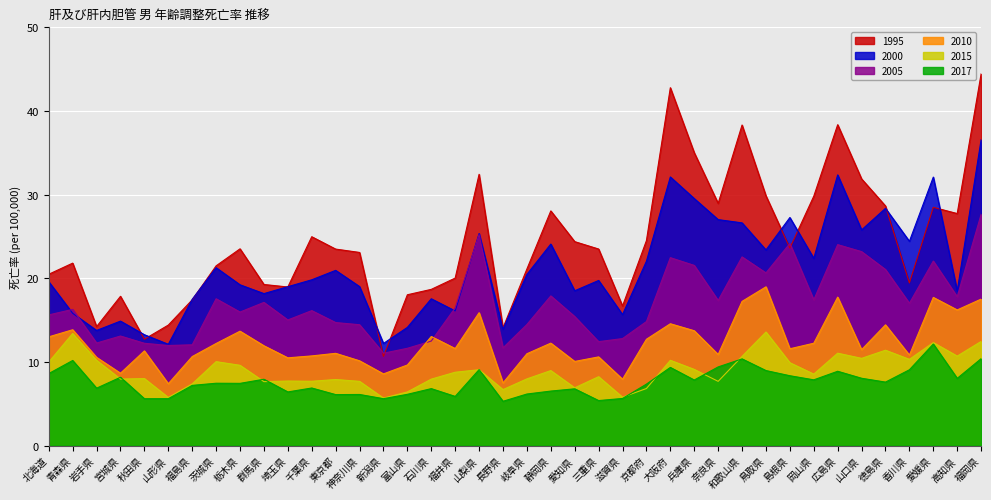

Does the chart display data point markers on the line(s)?

No